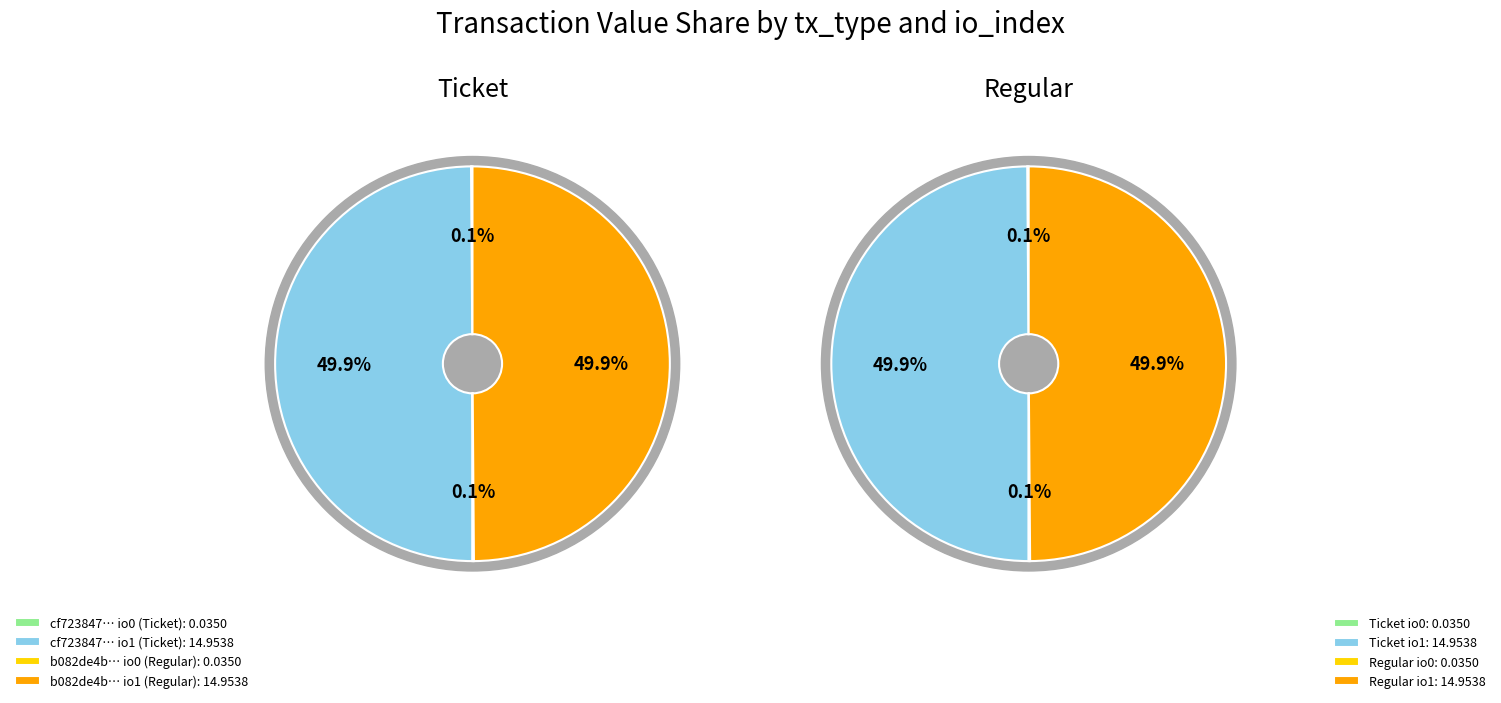

Which category has the biggest portion of the pie?

io_index=1